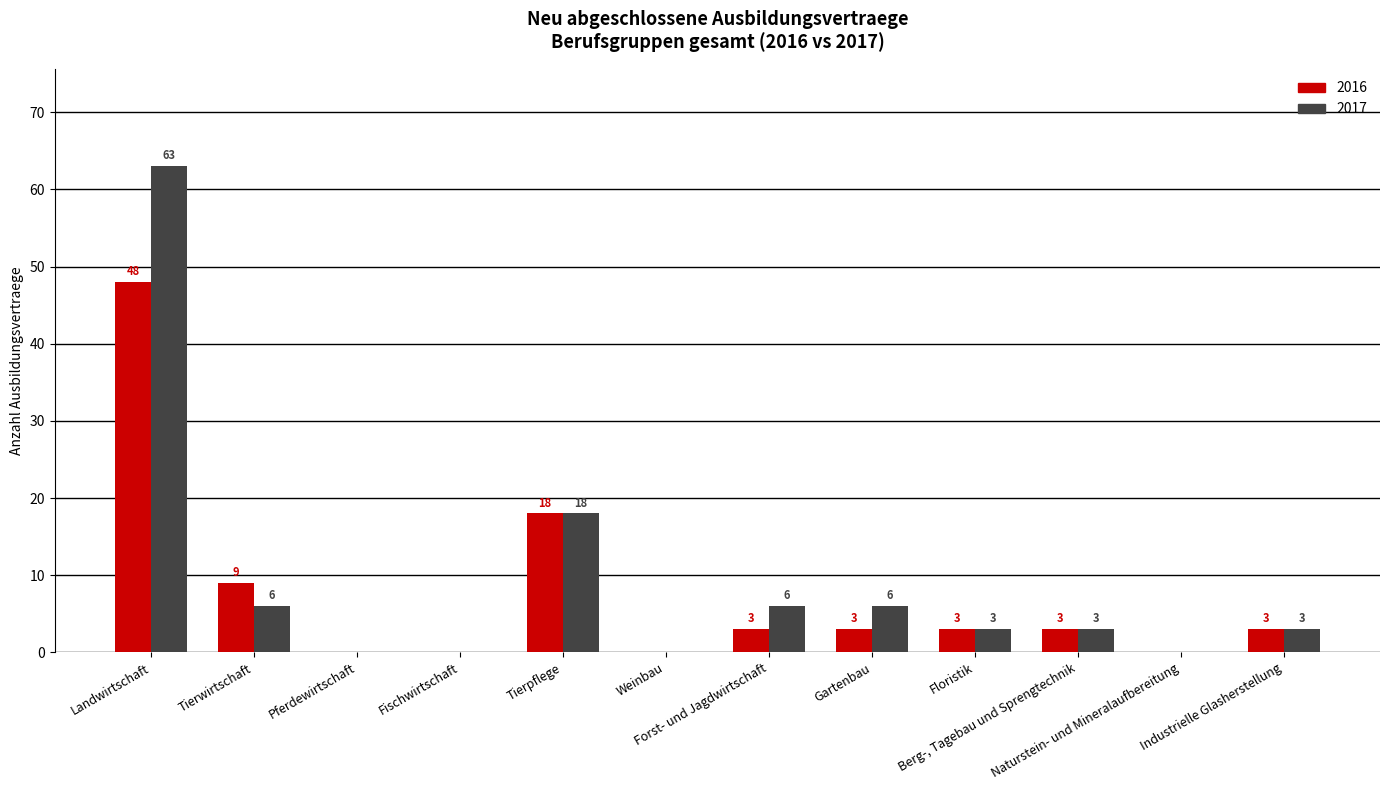

Reading left to right, list all the values displayed in this chart.

2016: 48	9	0	0	18	0	3	3	3	3	0	3
2017: 63	6	0	0	18	0	6	6	3	3	0	3